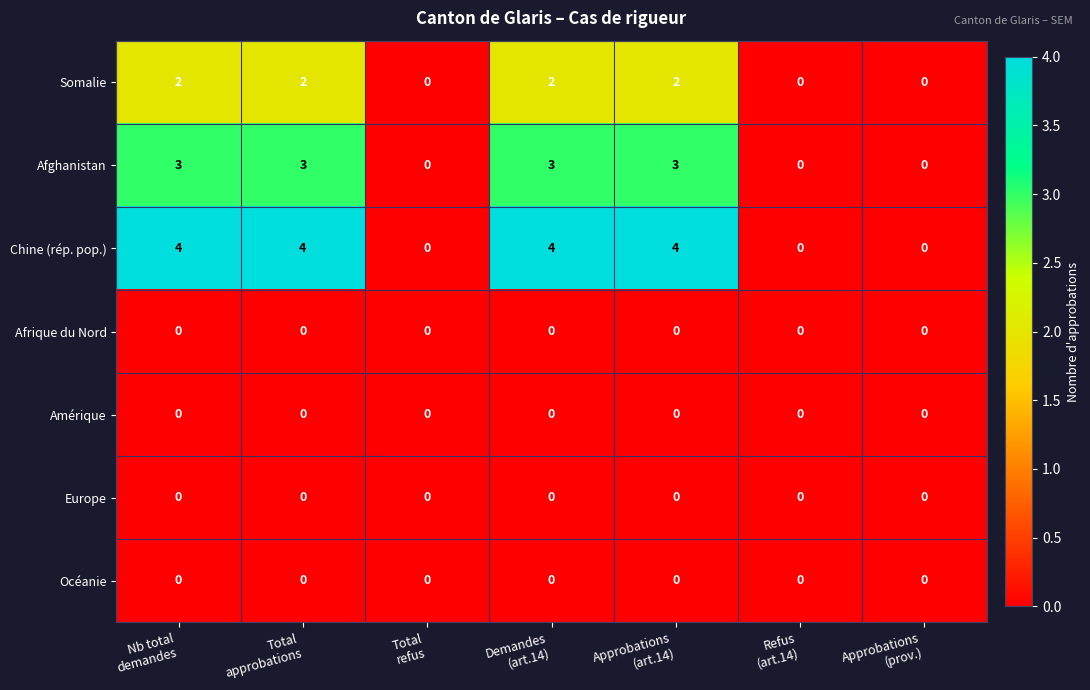

Which series has the largest range (max minus min)?

Chine (rép. pop.)